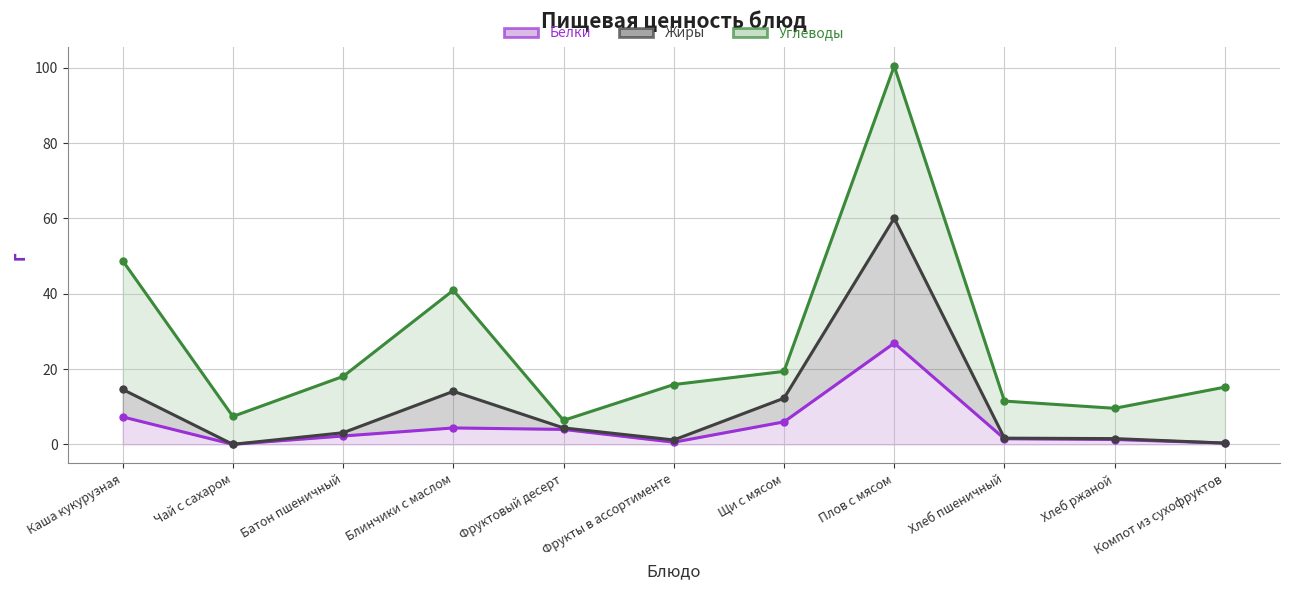

How many values in the Белки series are below 2?

5